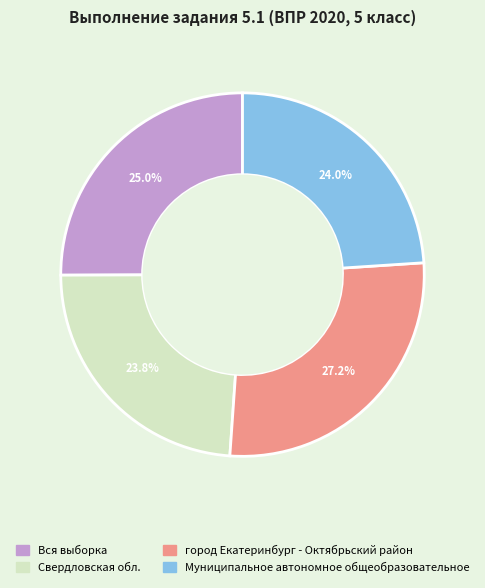

Do город Екатеринбург - Октябрьский район and Свердловская обл. together represent more than half of the pie?

Yes